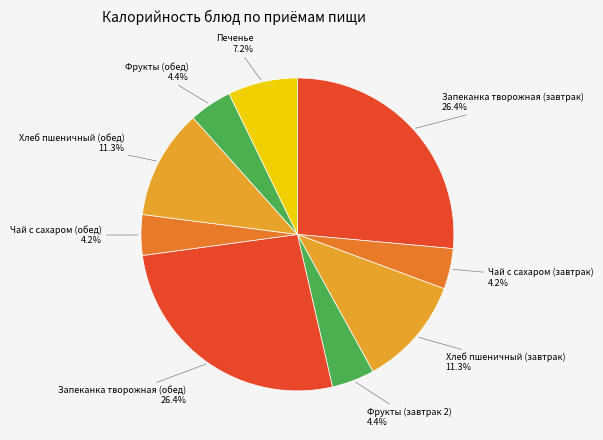

What percentage do Фрукты (обед) and Запеканка творожная (обед) together represent?

30.9%